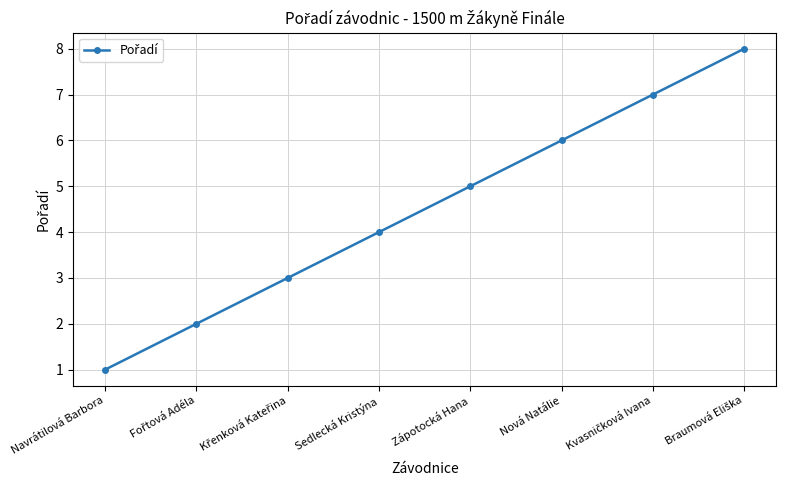

What is the sum of the values at Navrátilová Barbora and Sedlecká Kristýna?

5